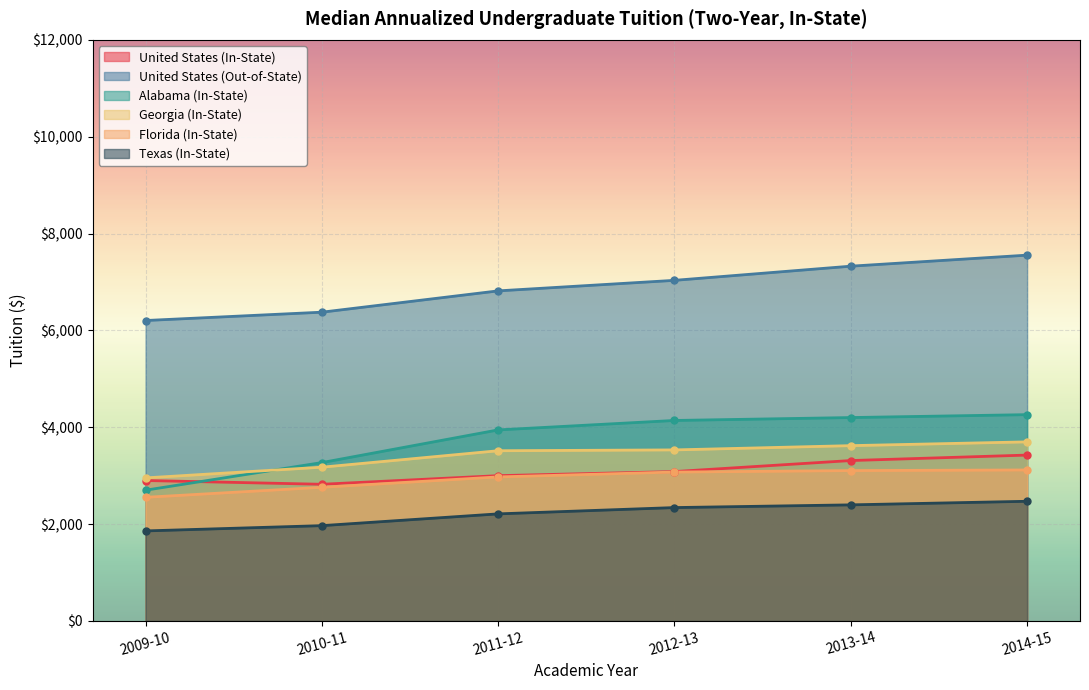

What is the average value of the United States (In-State) series?

3090.6